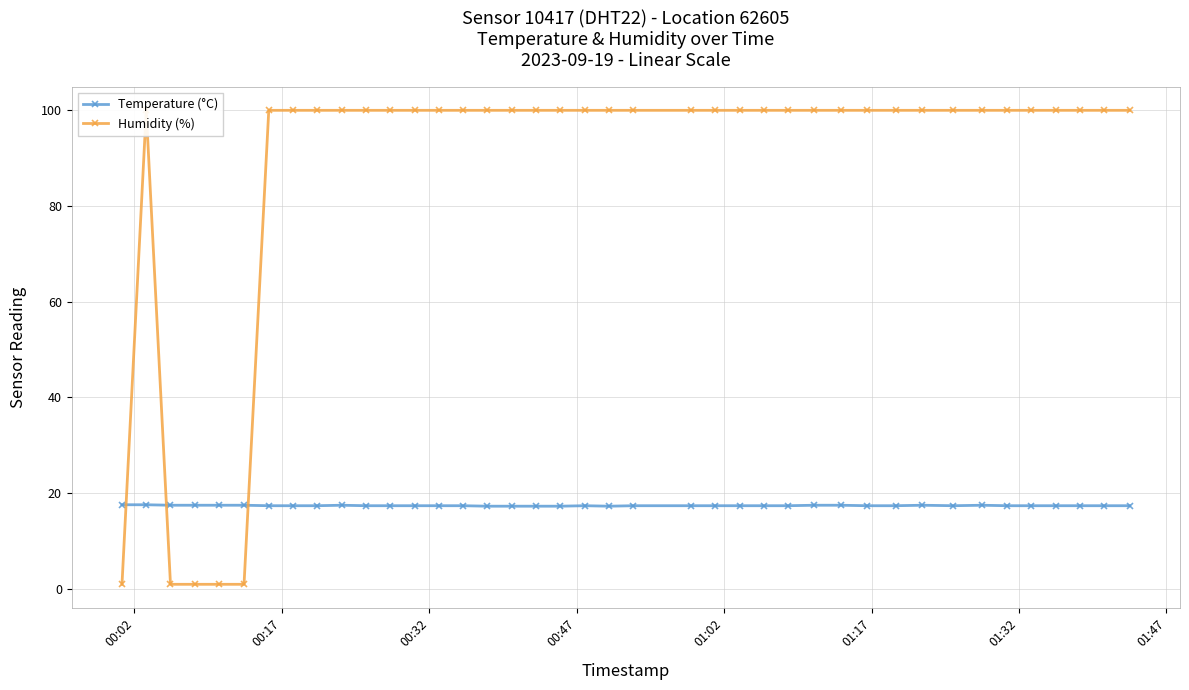

True or false: Temperature (°C) and Humidity (%) intersect in this chart.

True